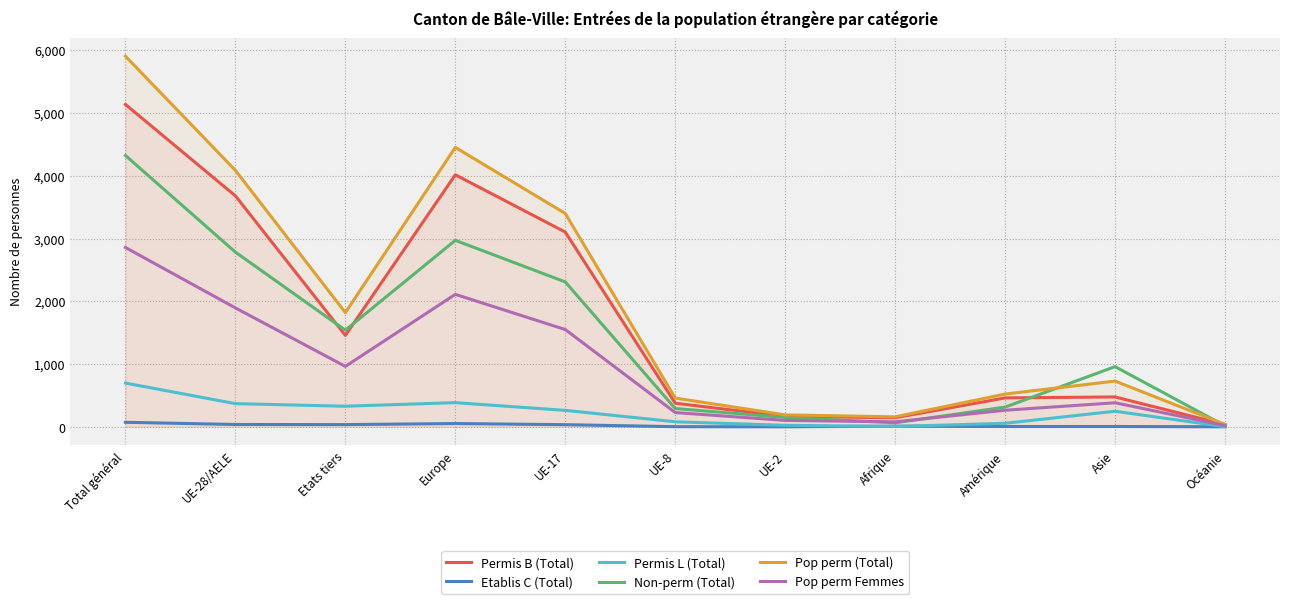

Reading left to right, what are all the values shown in this chart?

Permis B (Total): 5138	3681	1457	4017	3104	376	166	144	461	476	36
Etablis C (Total): 72	37	35	52	34	2	0	10	5	5	0
Permis L (Total): 697	369	328	385	262	80	24	5	56	248	2
Non-perm (Total): 4324	2784	1540	2972	2309	291	149	64	314	959	15
Pop perm (Total): 5907	4087	1820	4454	3400	458	190	159	522	729	38
Pop perm Femmes: 2858	1895	963	2111	1550	227	102	79	264	383	20